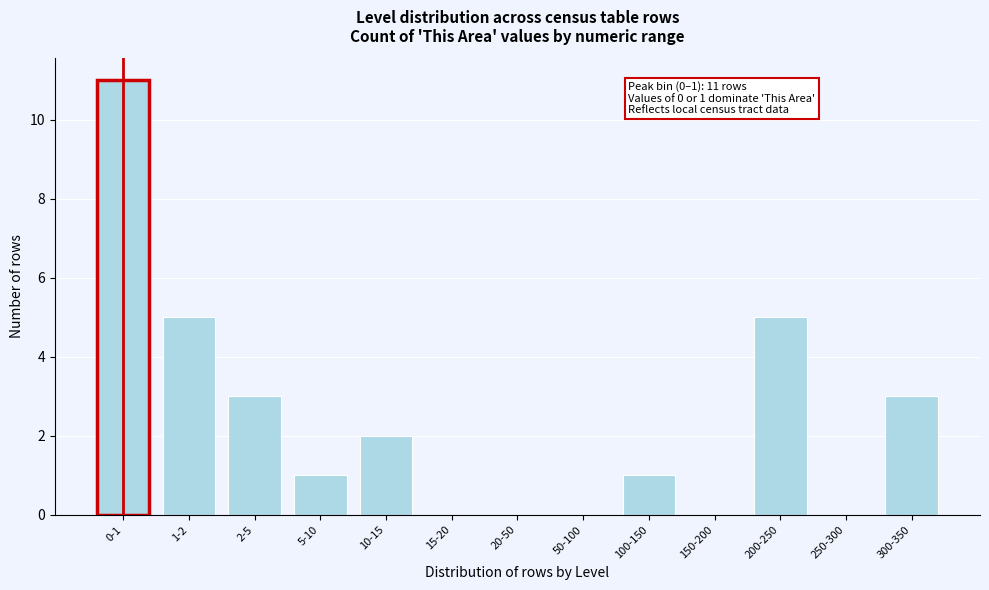

Reading left to right, what are all the values shown in this chart?

0-1=11	1-2=5	2-5=3	5-10=1	10-15=2	15-20=0	20-50=0	50-100=0	100-150=1	150-200=0	200-250=5	250-300=0	300-350=3